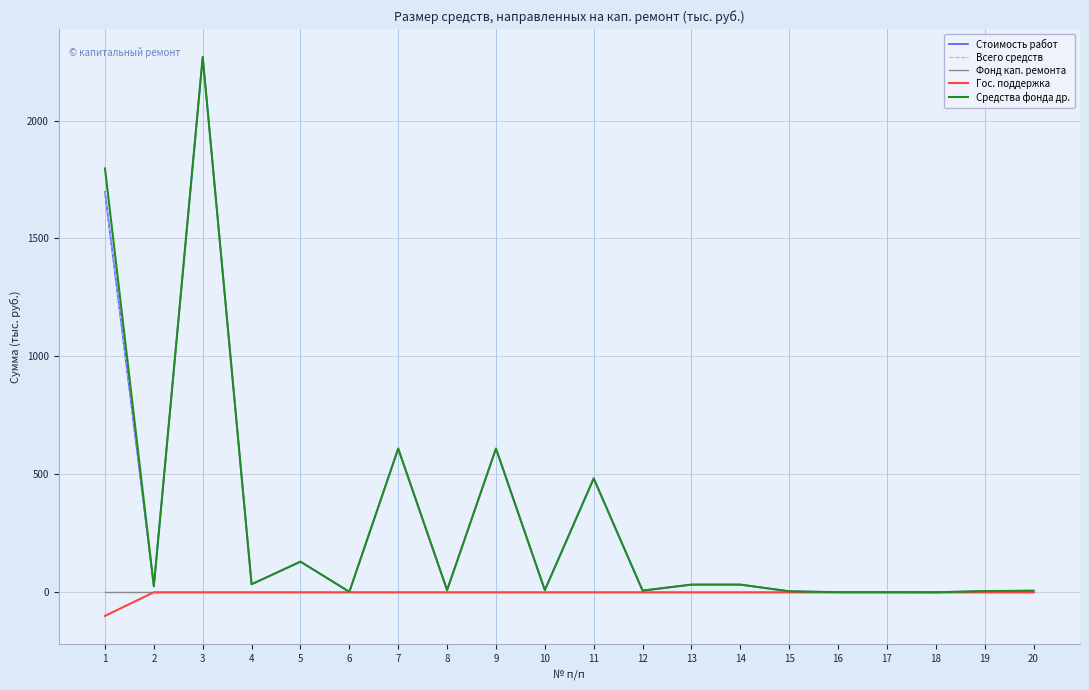

Is it true that Средства фонда др. equals 7.2 at 12?

True